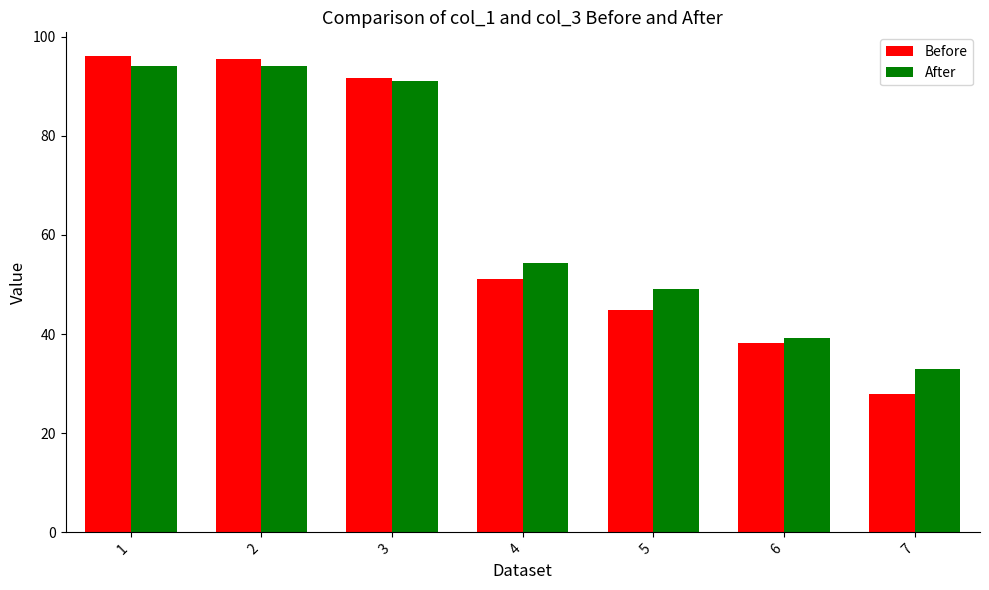

What is the difference between the maximum and minimum values in the After series?

61.2